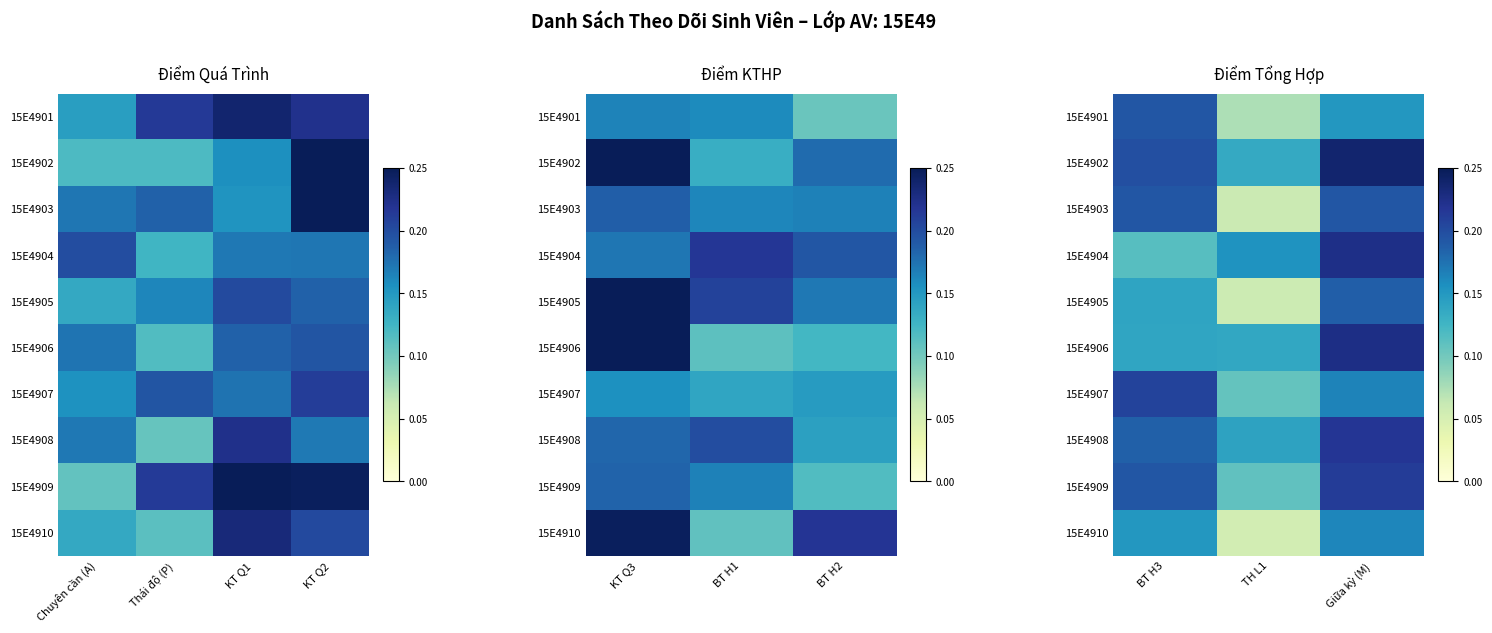

At how many categories does at least one series exceed 0?

3